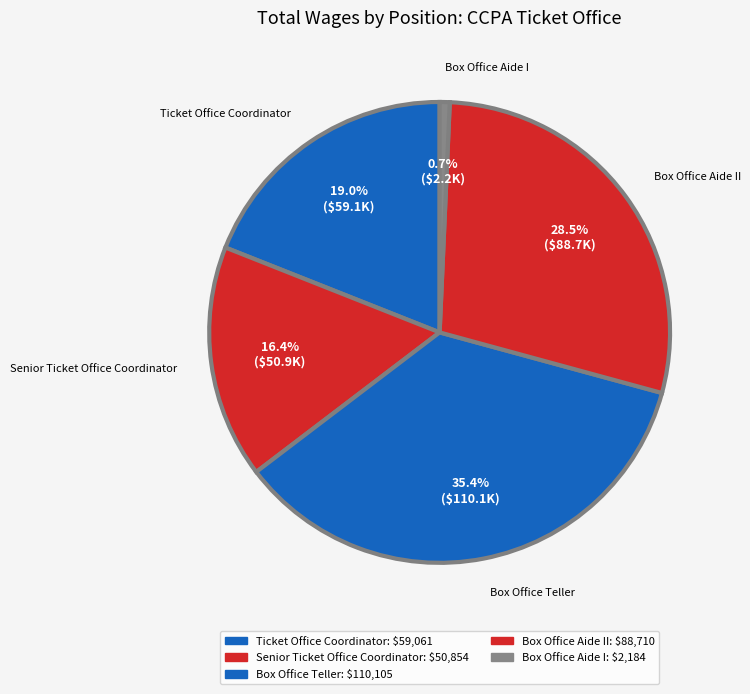

Is there any slice that represents more than half of the pie?

No